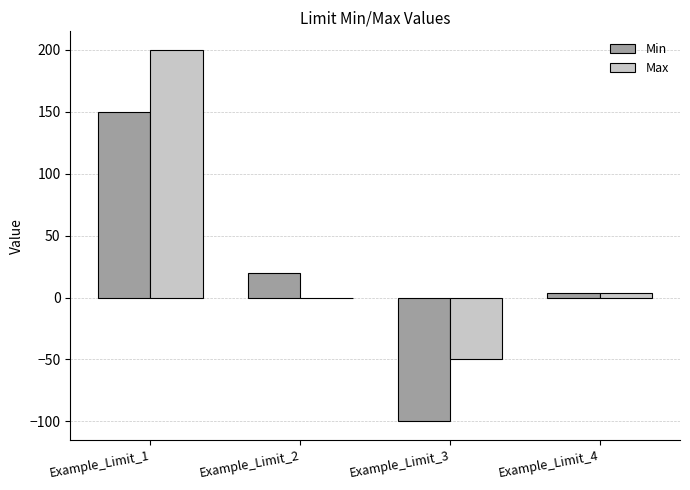

At which category is the sum across all series the highest?

Example_Limit_1